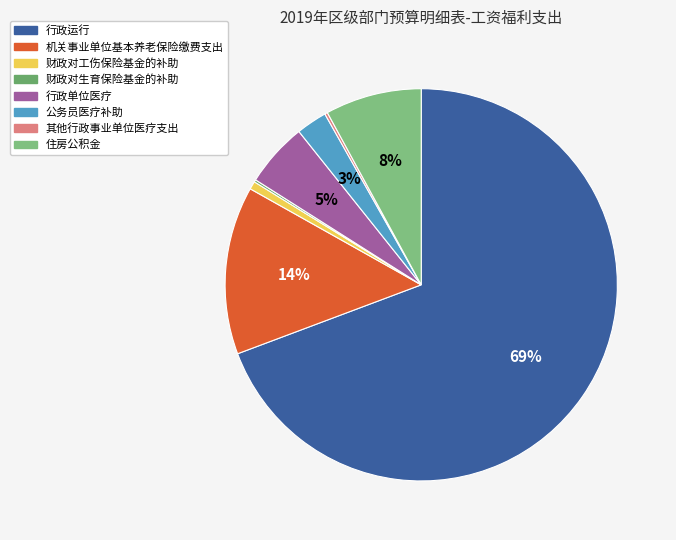

Which slice is the largest?

行政运行